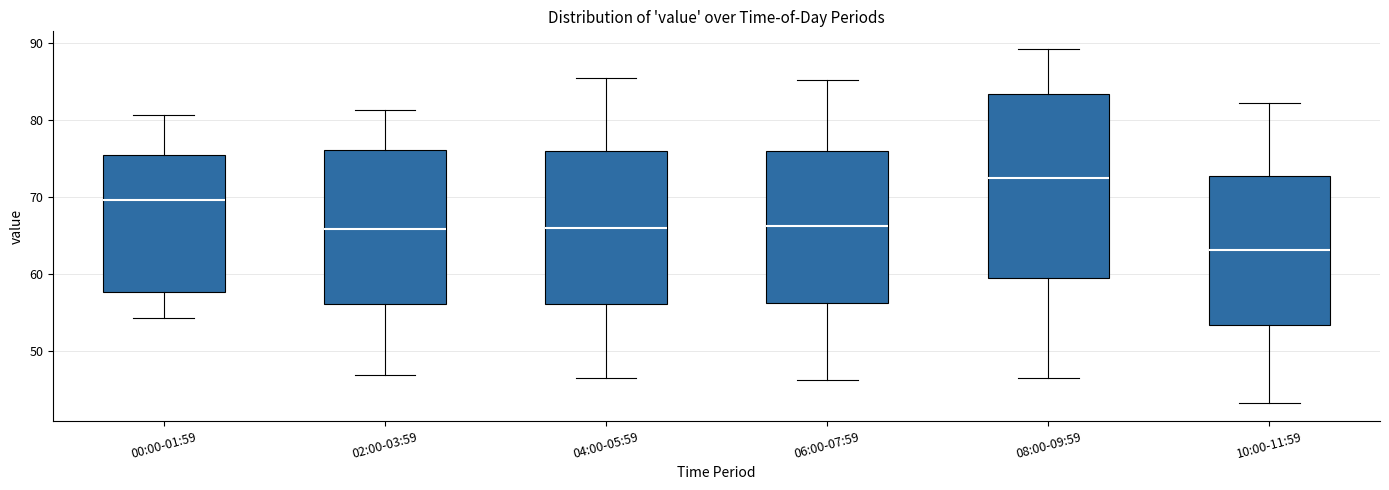

Which box's median line is the highest?

08:00-09:59